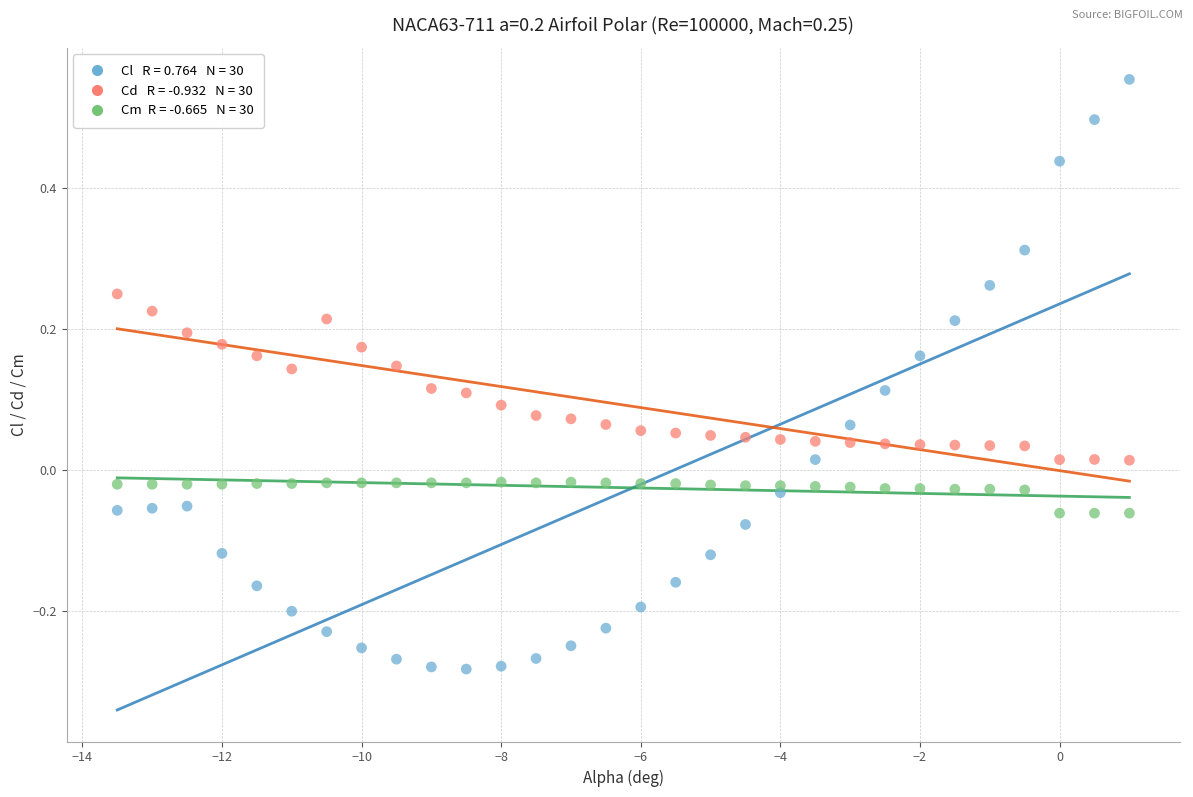

Across all data points, what is the range of X values (max minus min)?

14.5